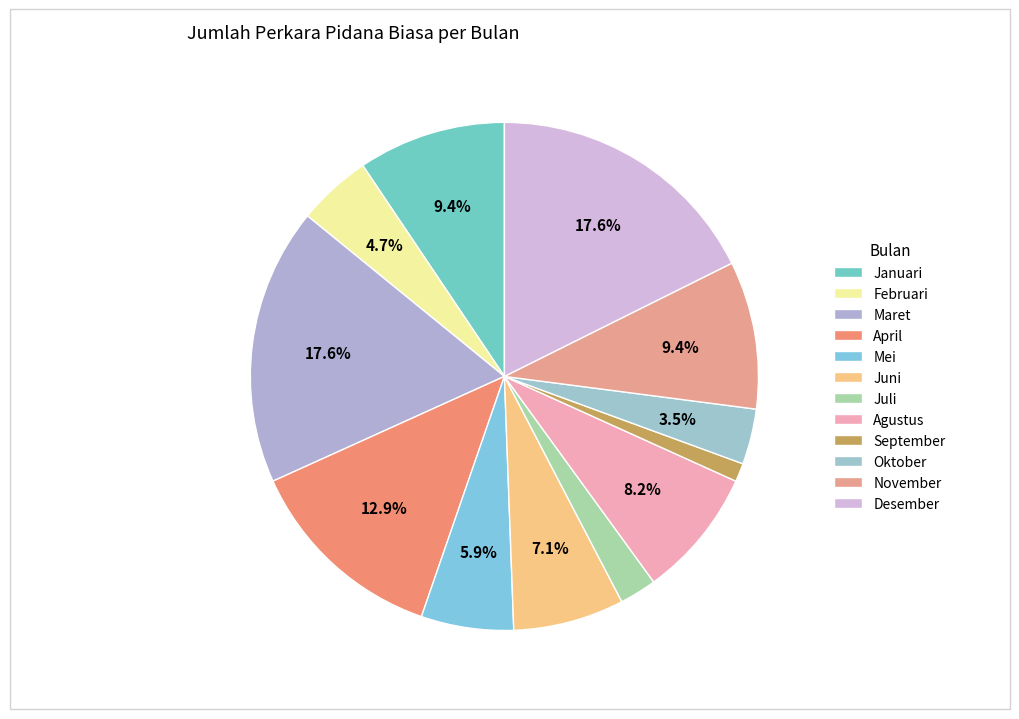

Is the sum of Juli and Juni greater than half?

No